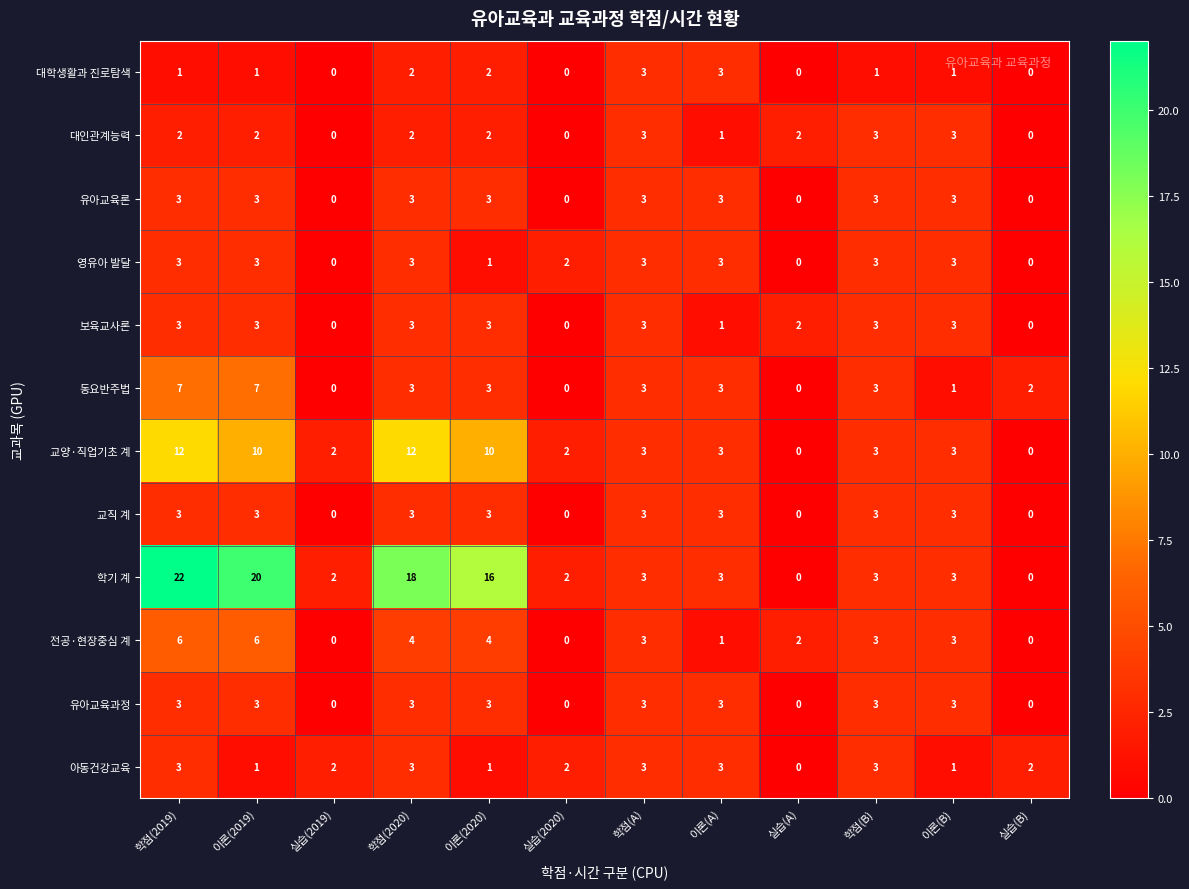

The value of 대학생활과 진로탐색 at 실습(B) is -1. True or false?

False